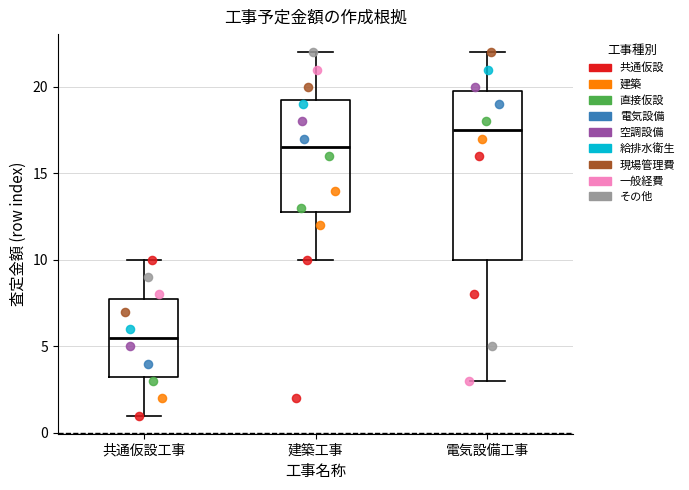

Reading left to right, read every box against the y-axis: the position of its median line, the range the box covers, and the ends of its whiskers. The values are not printed on the chart, so give them approximately, as read against the axis.

共通仮設工事: median 5.5, box 3.5 to 8.0, whiskers 1.0 to 10.0
建築工事: median 16.5, box 13.0 to 19.5, whiskers 10.0 to 22.0
電気設備工事: median 17.5, box 10.0 to 20.0, whiskers 3.0 to 22.0